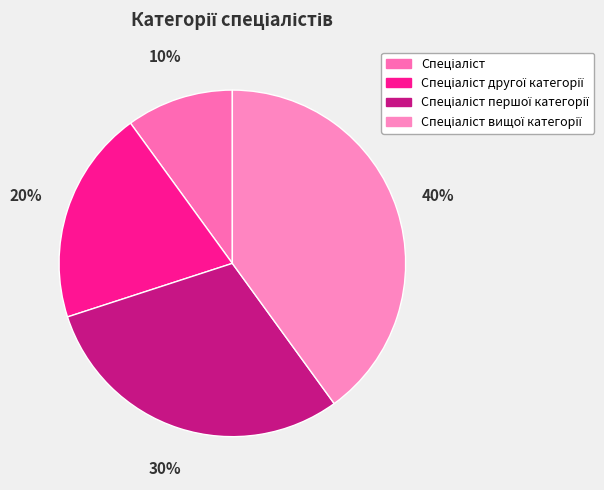

The Спеціаліст першої категорії slice represents 30% of the pie. True or false?

True